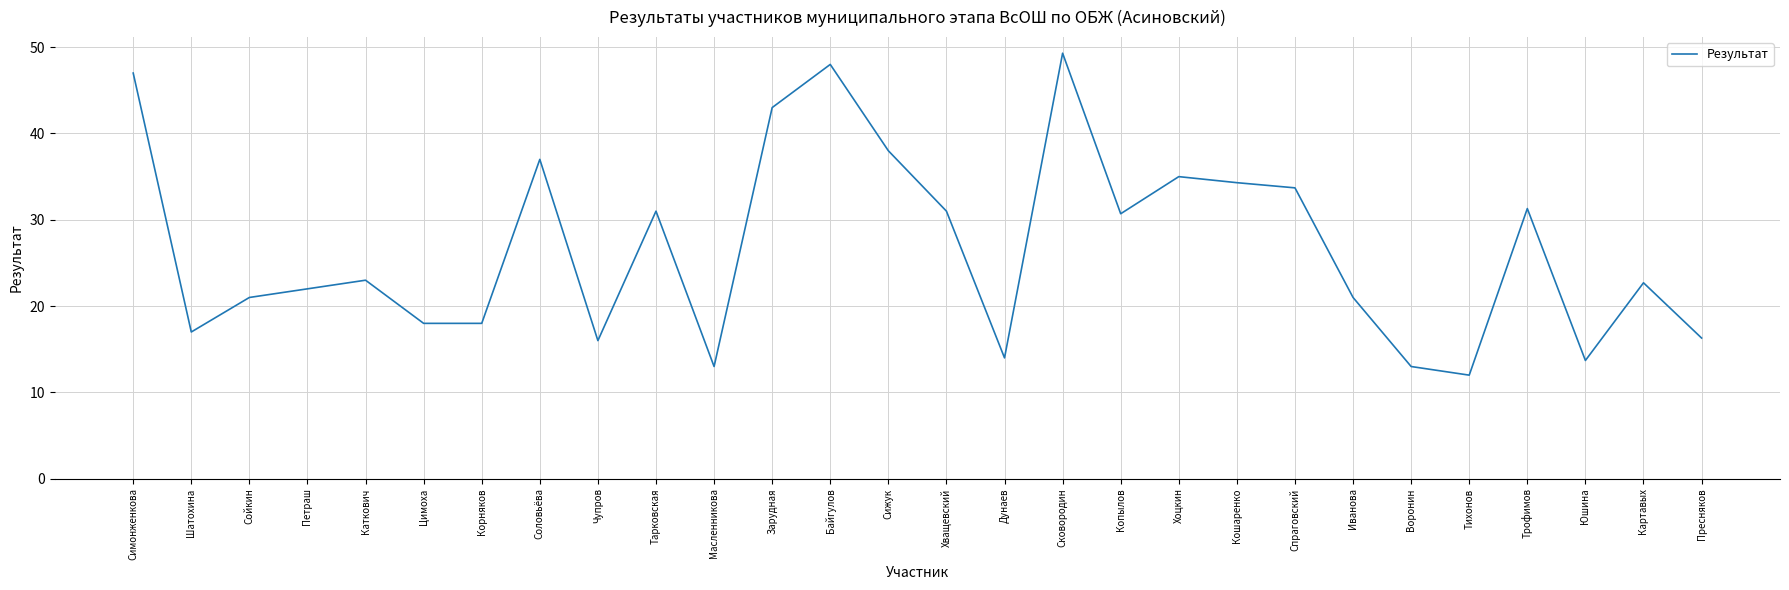

The value at Зарудная is 11.8. True or false?

False